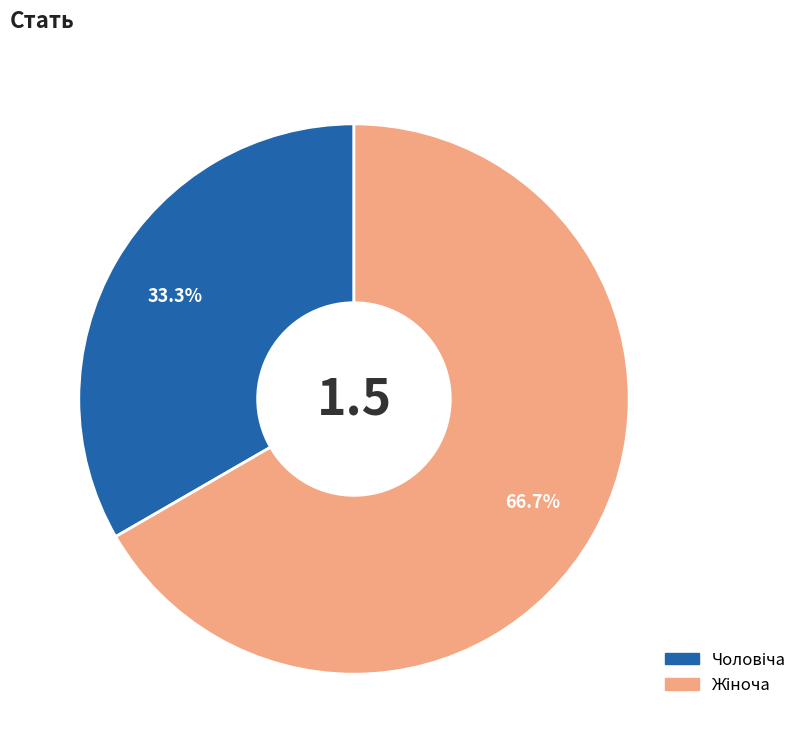

To the nearest percent, what is the average slice percentage?

50%